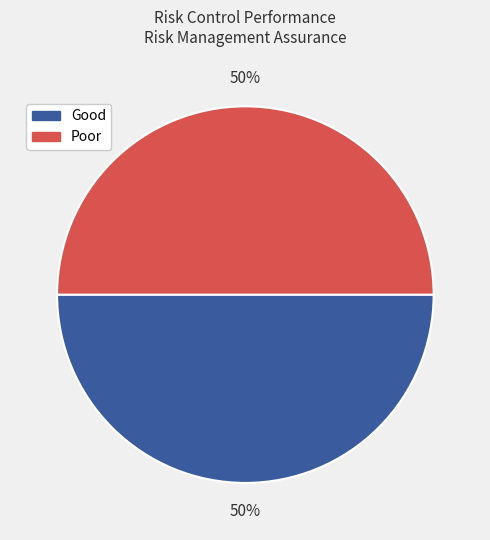

To the nearest percent, what is the average slice percentage?

50%